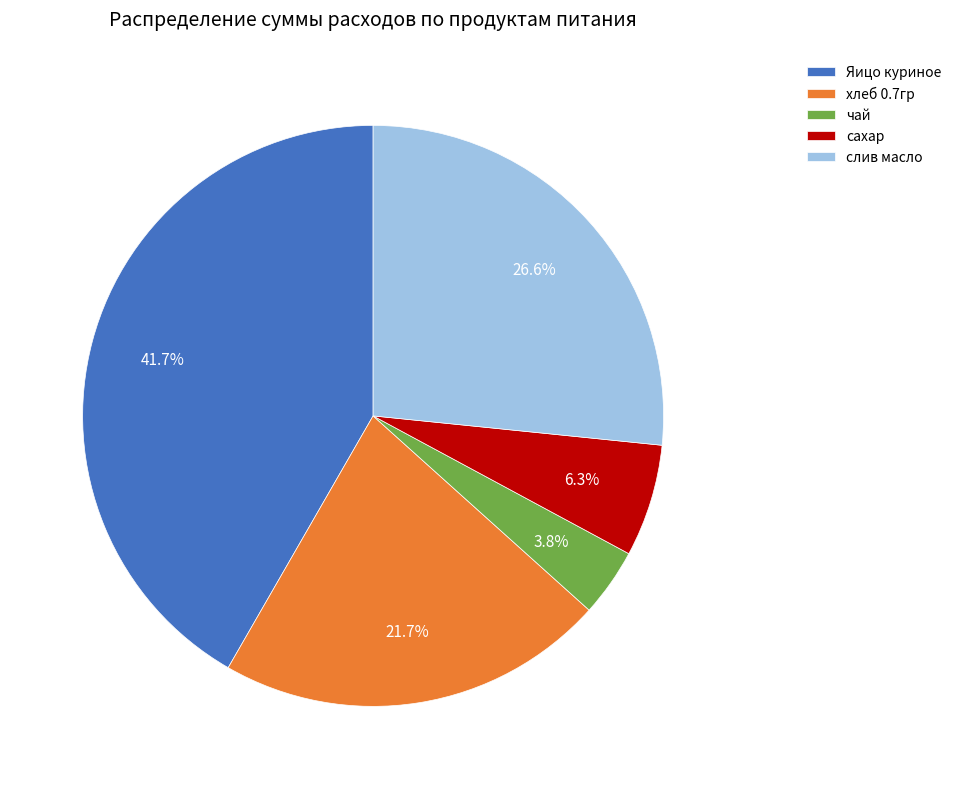

True or false: чай accounts for 18% of the total.

False